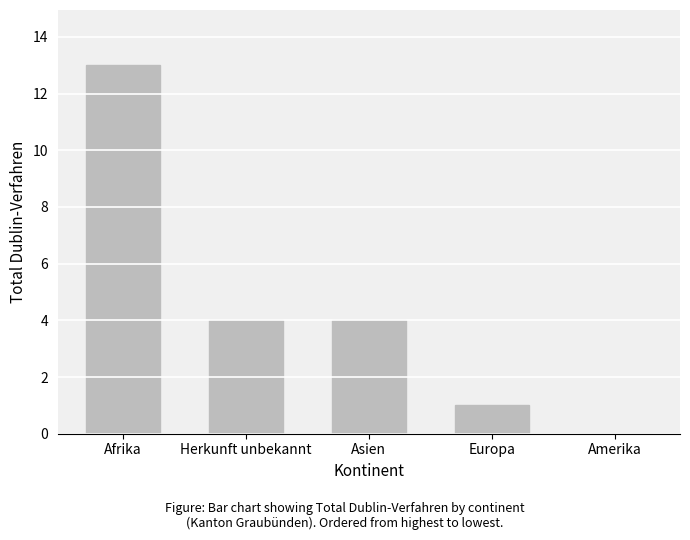

Is it true that the value at Asien is 1?

False